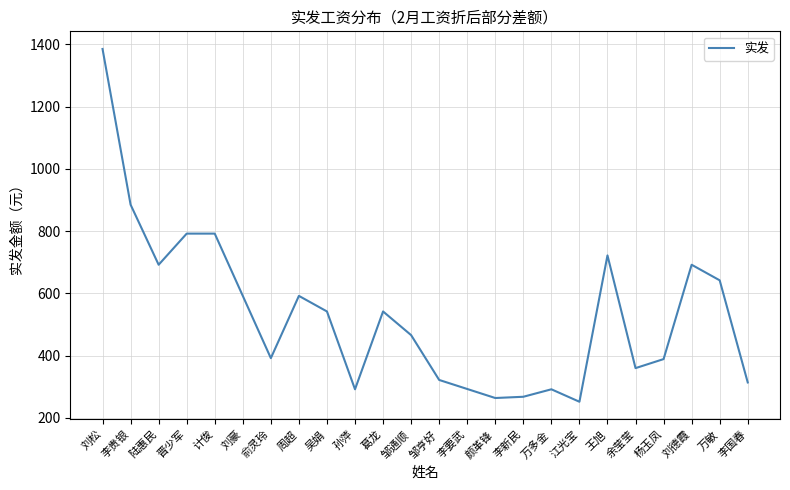

What is the difference between the values at 李要武 and 葛龙?

249